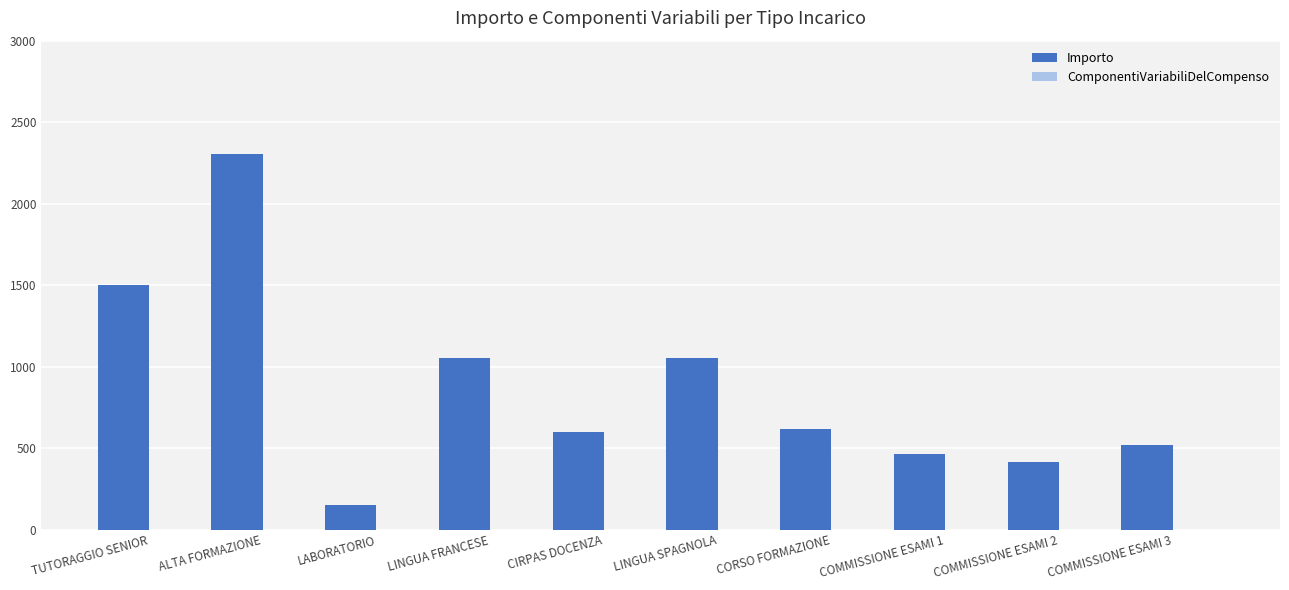

Which has a higher value, ALTA FORMAZIONE or LINGUA FRANCESE?

ALTA FORMAZIONE